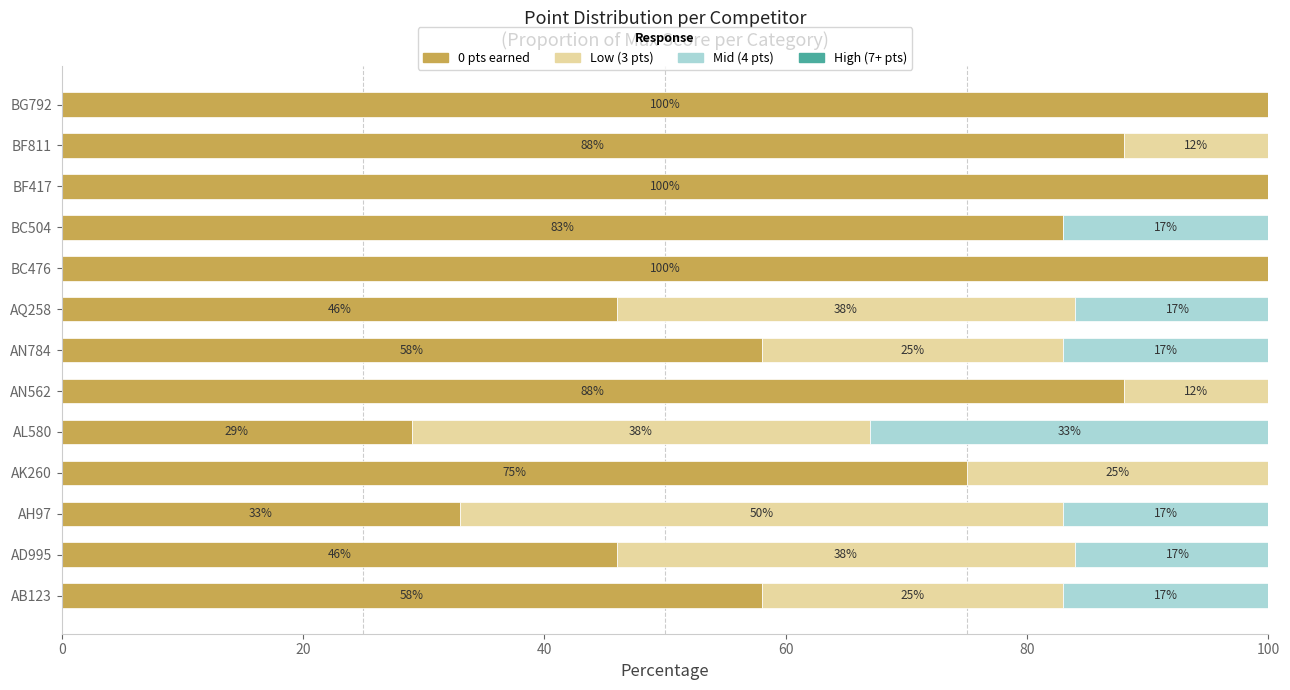

What is the total value across all series at AN784?

100